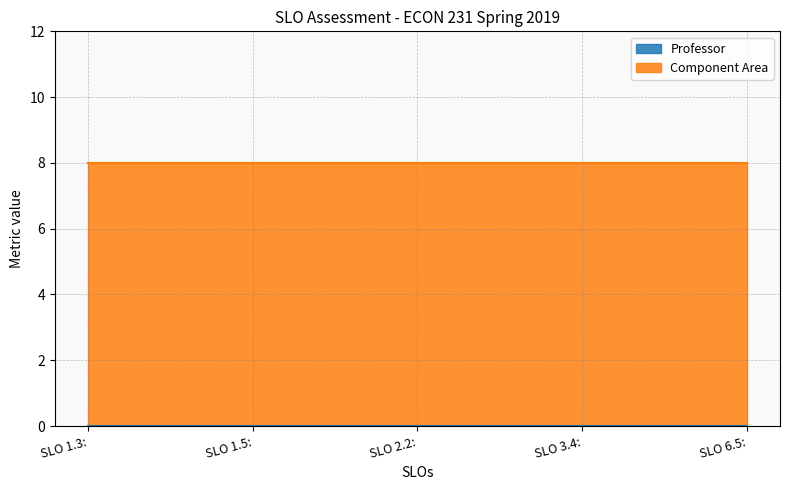

True or false: Component Area has more than 2 interior local peaks.

False